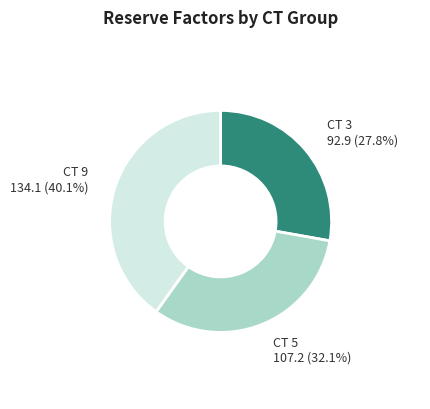

Is the sum of CT 5 and CT 9 greater than half?

Yes